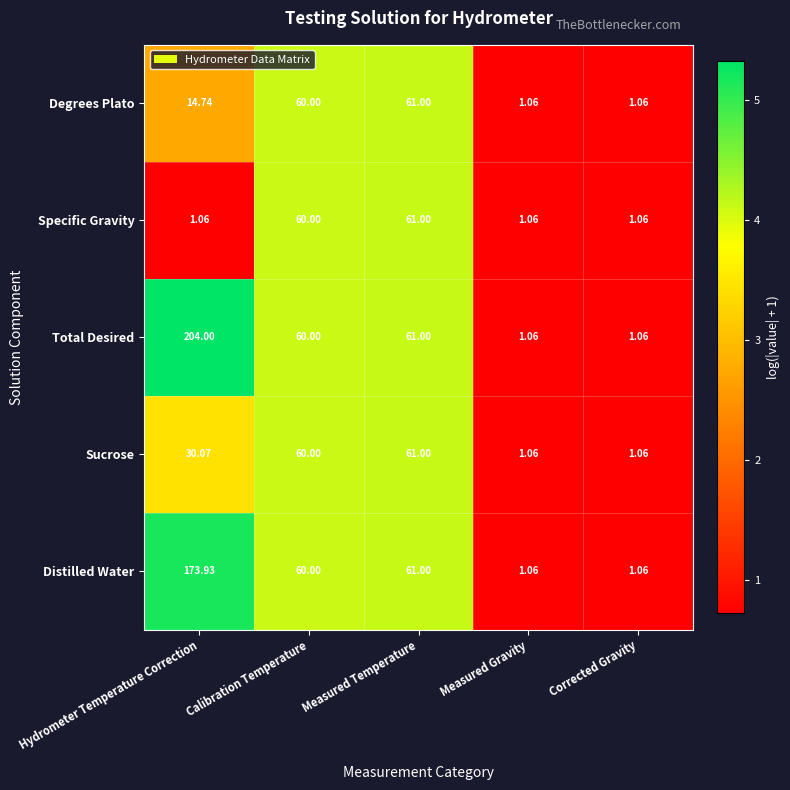

Which series has the largest total across all categories?

Total Desired